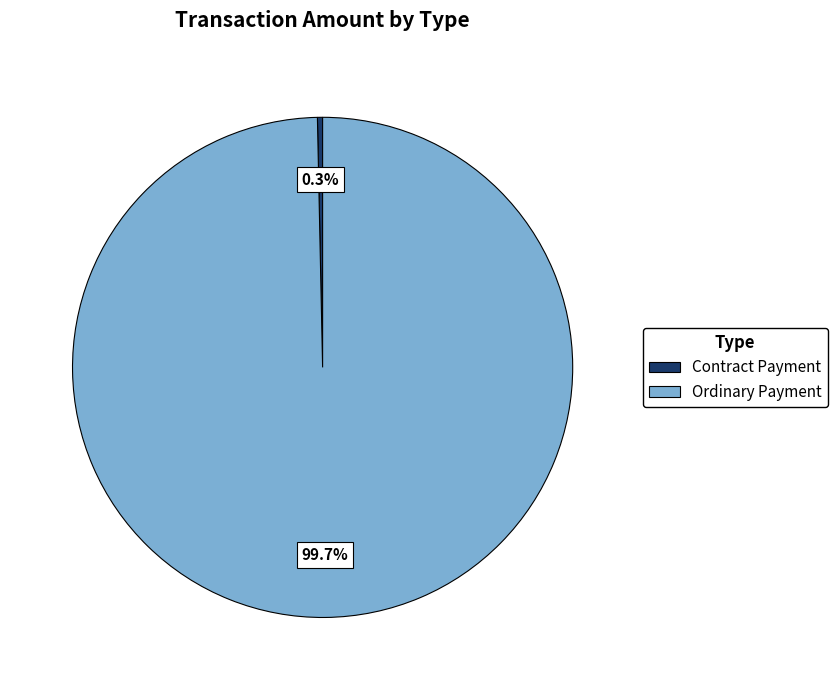

Which has a higher value, Contract Payment or Ordinary Payment?

Ordinary Payment